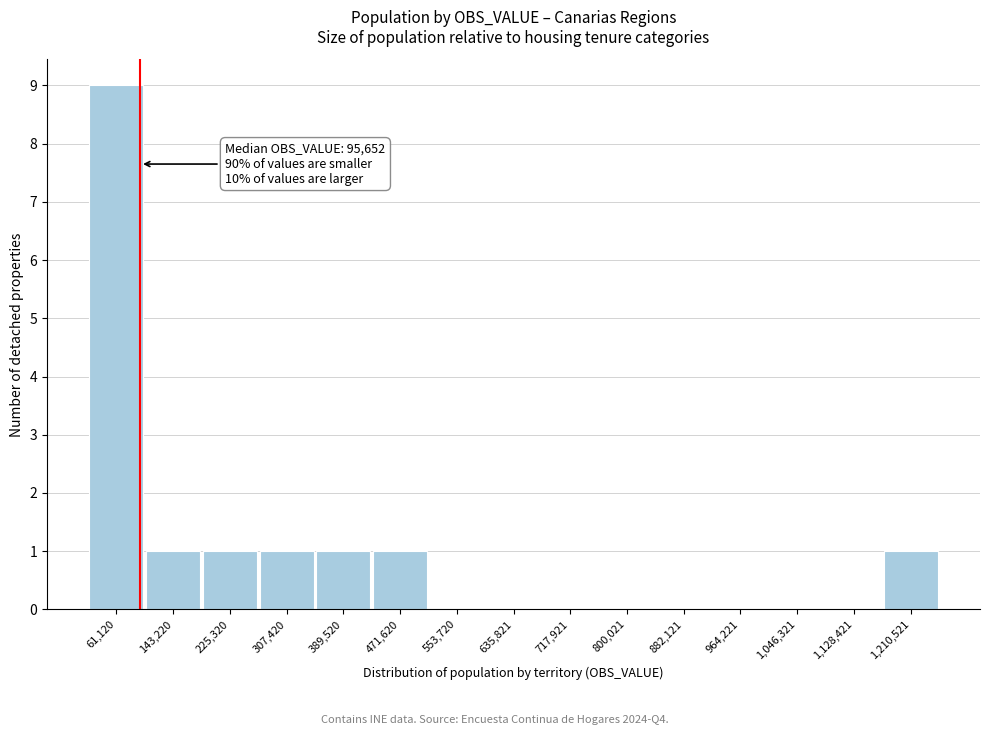

Which range on the x-axis has the tallest bar?

20000 to 100000